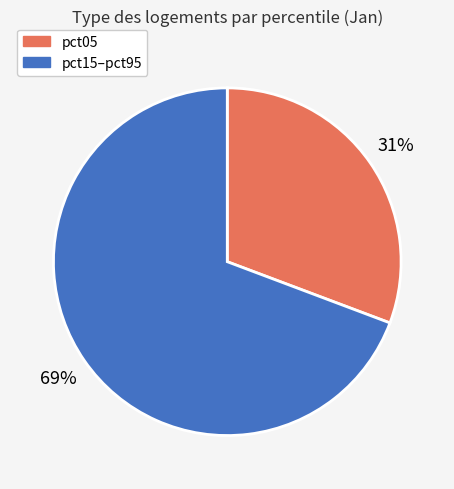

Does any single category account for the majority?

Yes